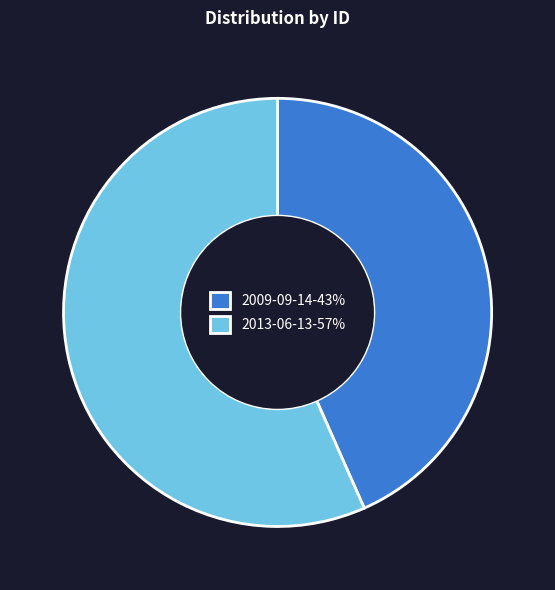

True or false: 2013-06-13 accounts for 57% of the total.

True